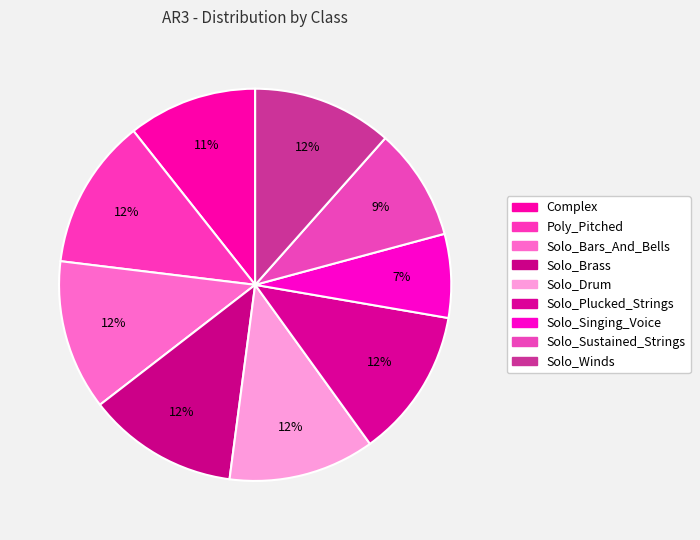

Approximately how many times larger is the value at Complex compared to Solo_Singing_Voice?

1.5